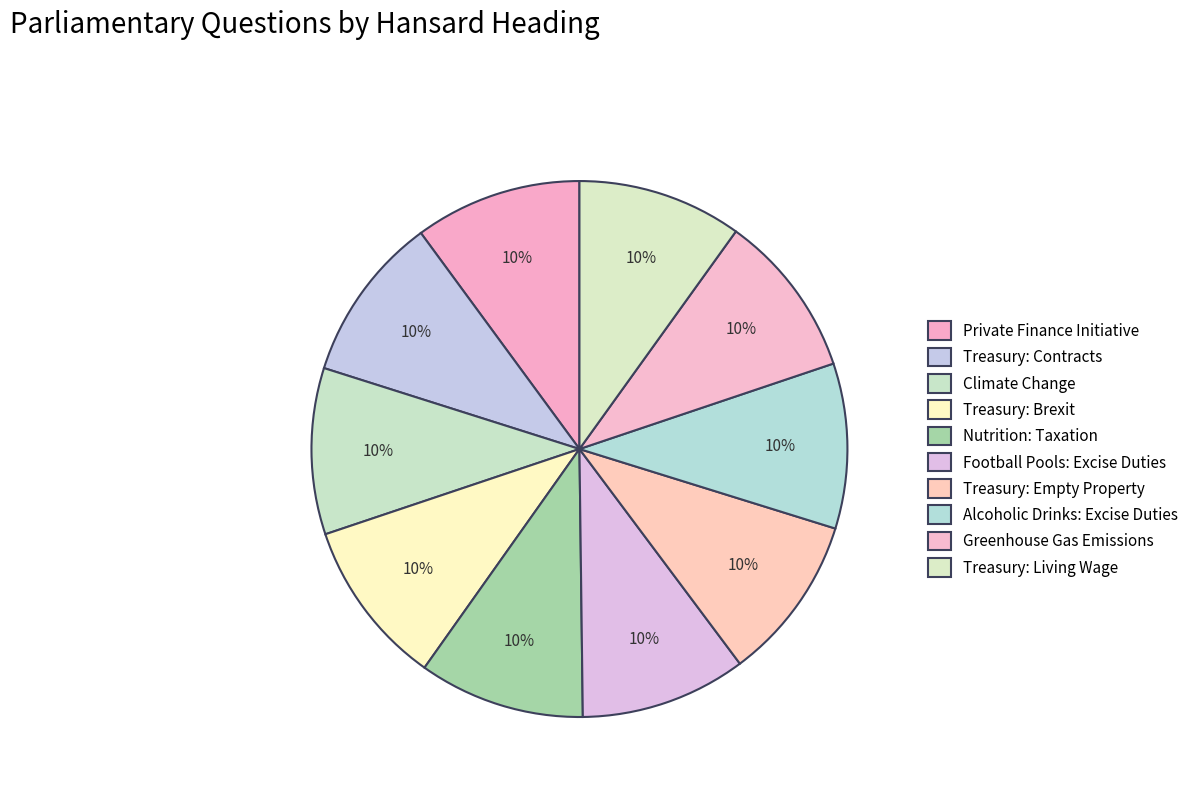

Count the number of slices in the pie.

10